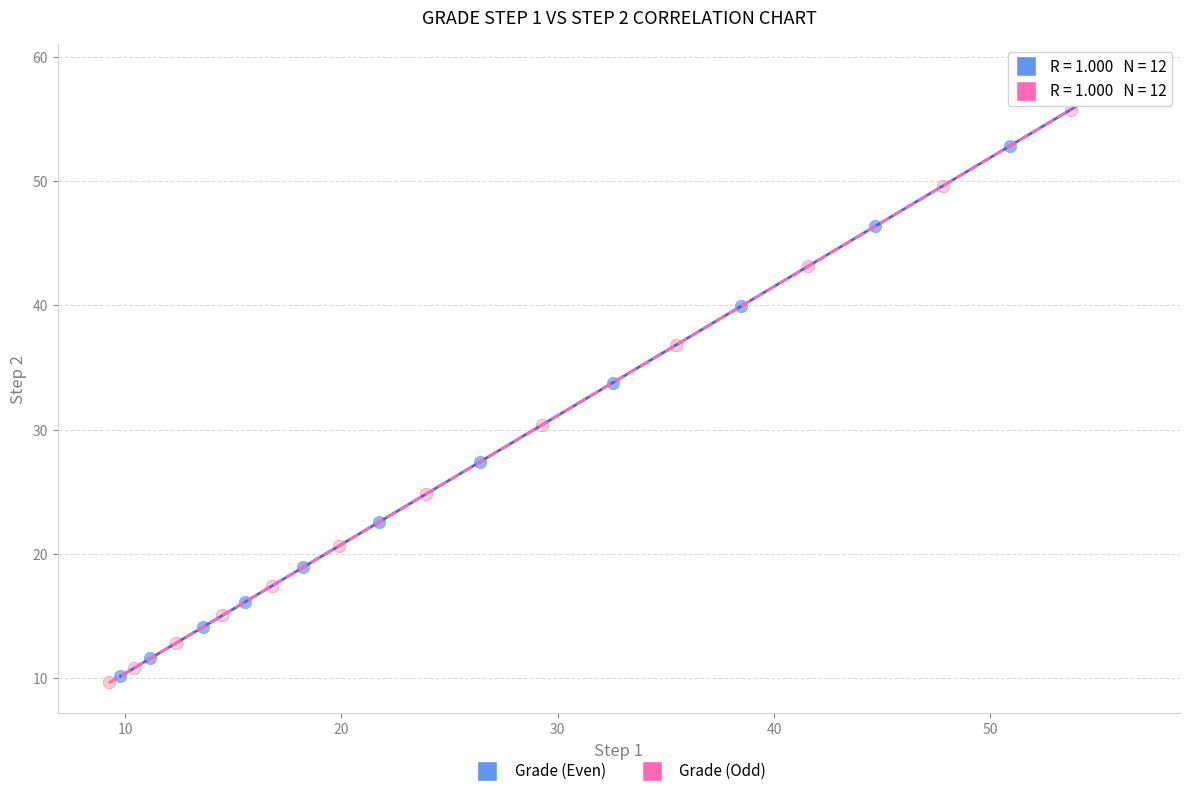

Which series contains the highest Y value?

Grade (Even)